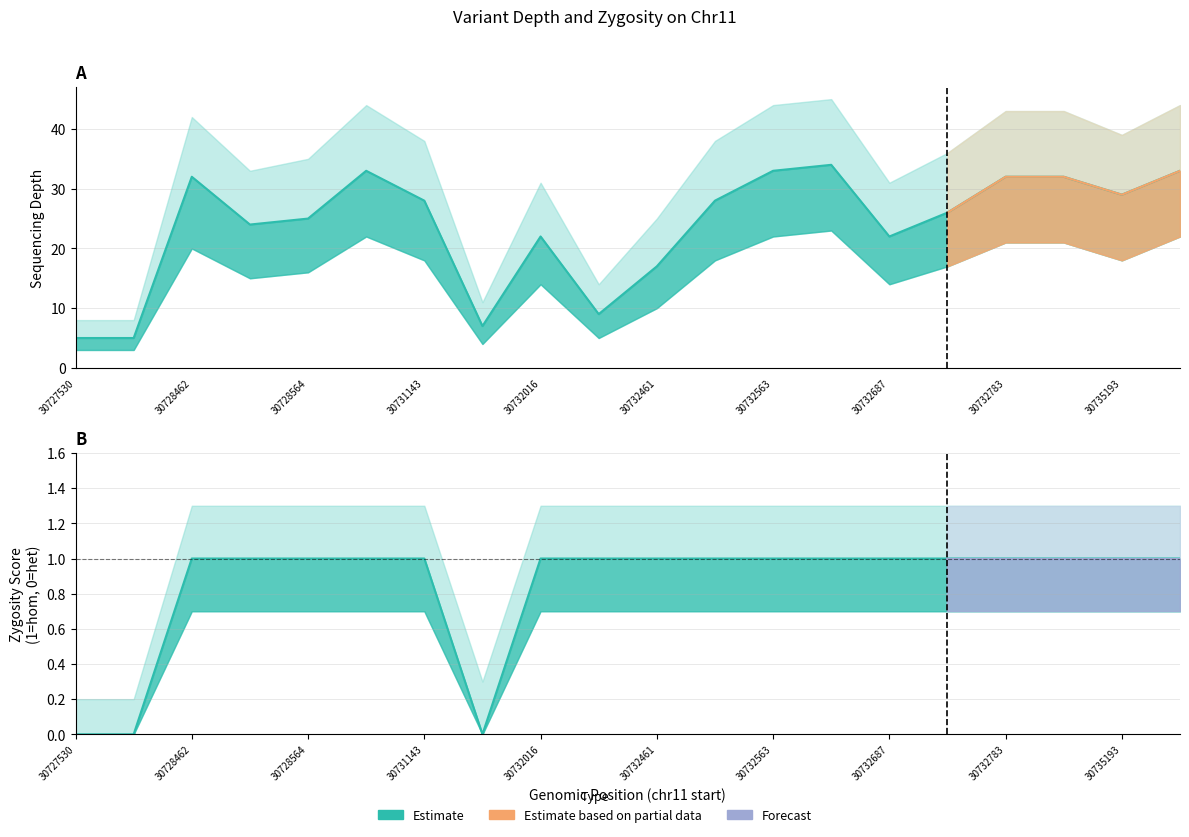

Is it true that depth equals 5 at 30735193?

False